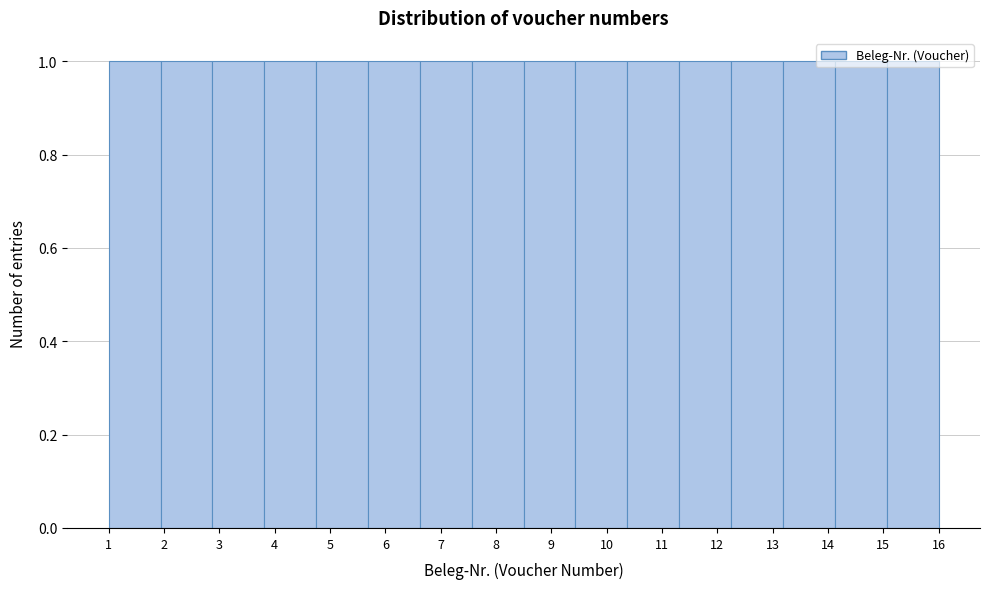

What is the height of the bar covering 6.6 to 7.6 on the x-axis? Neither the bar edges nor the heights are printed on the chart, so give them approximately, as read against the axes.

1